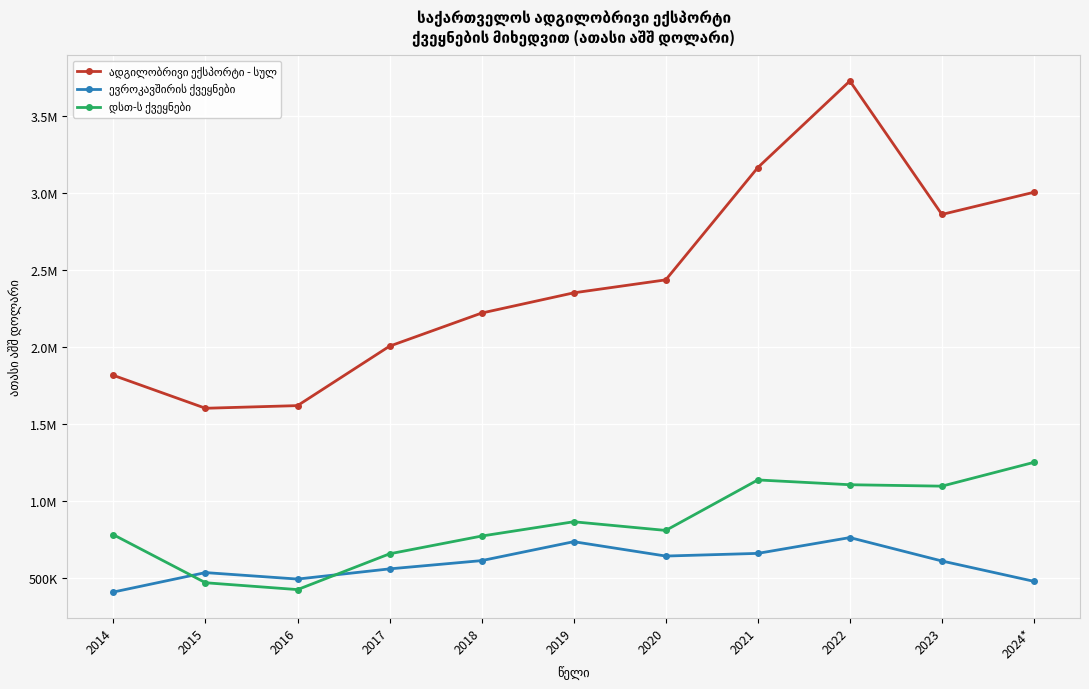

Is this an area chart (filled region under the line)?

No